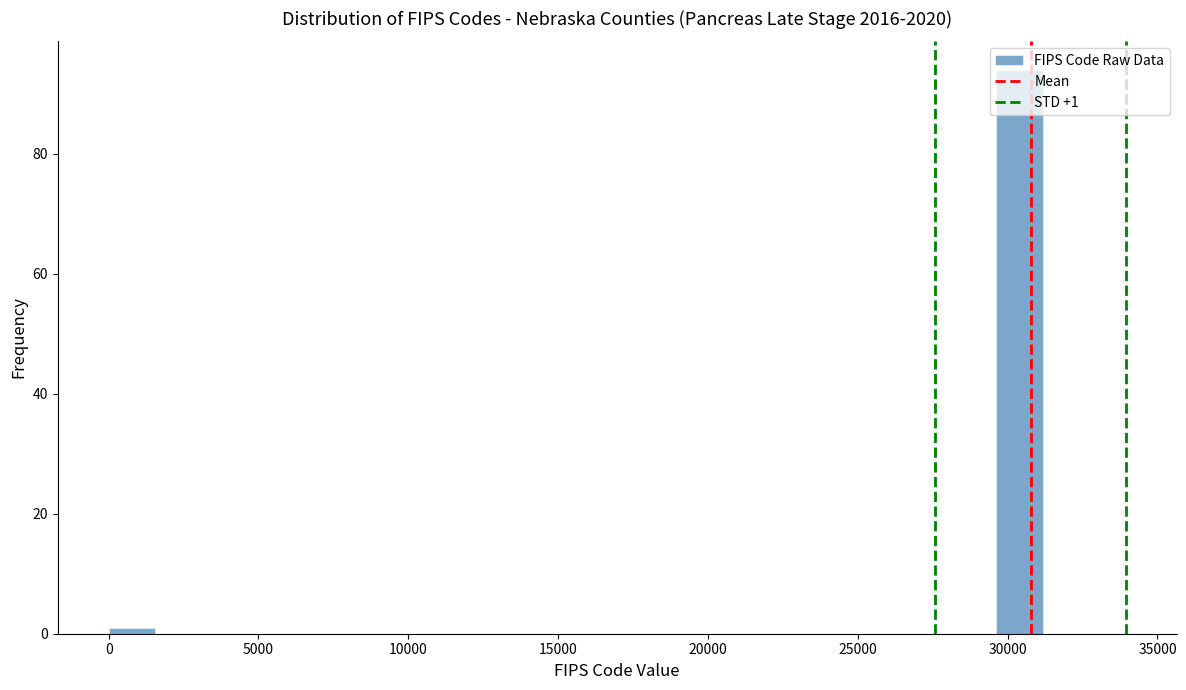

Read against the x-axis, roughly where is the centre of the tallest bar?

30500